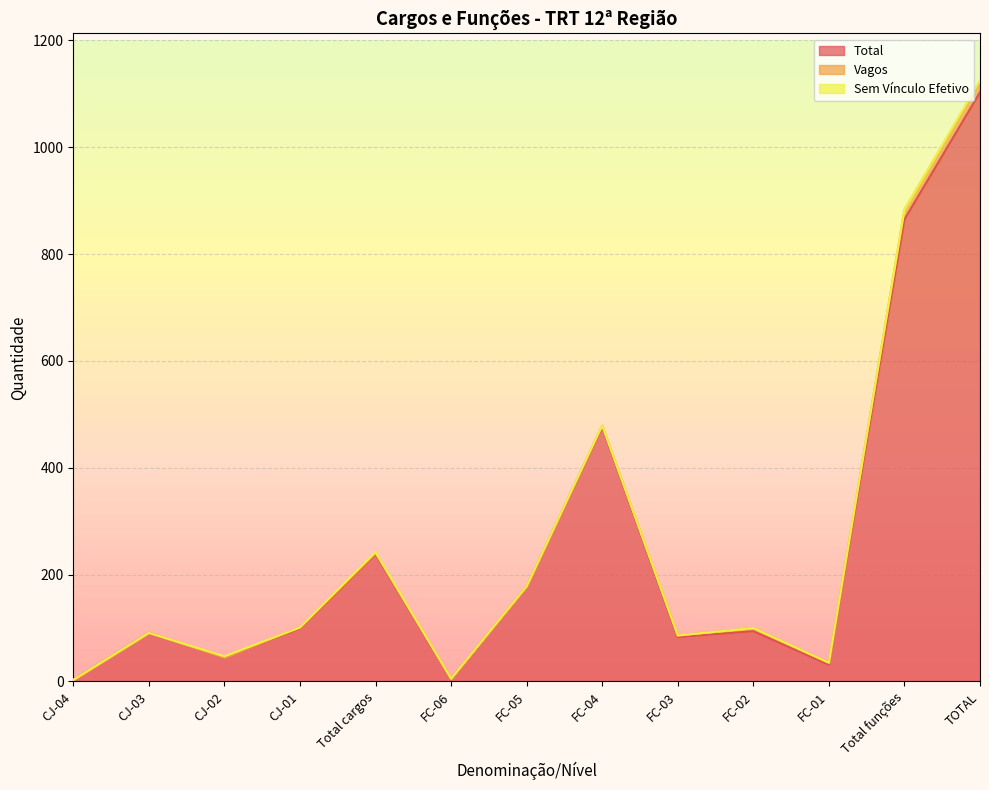

What is the sum of all Total values?

3309